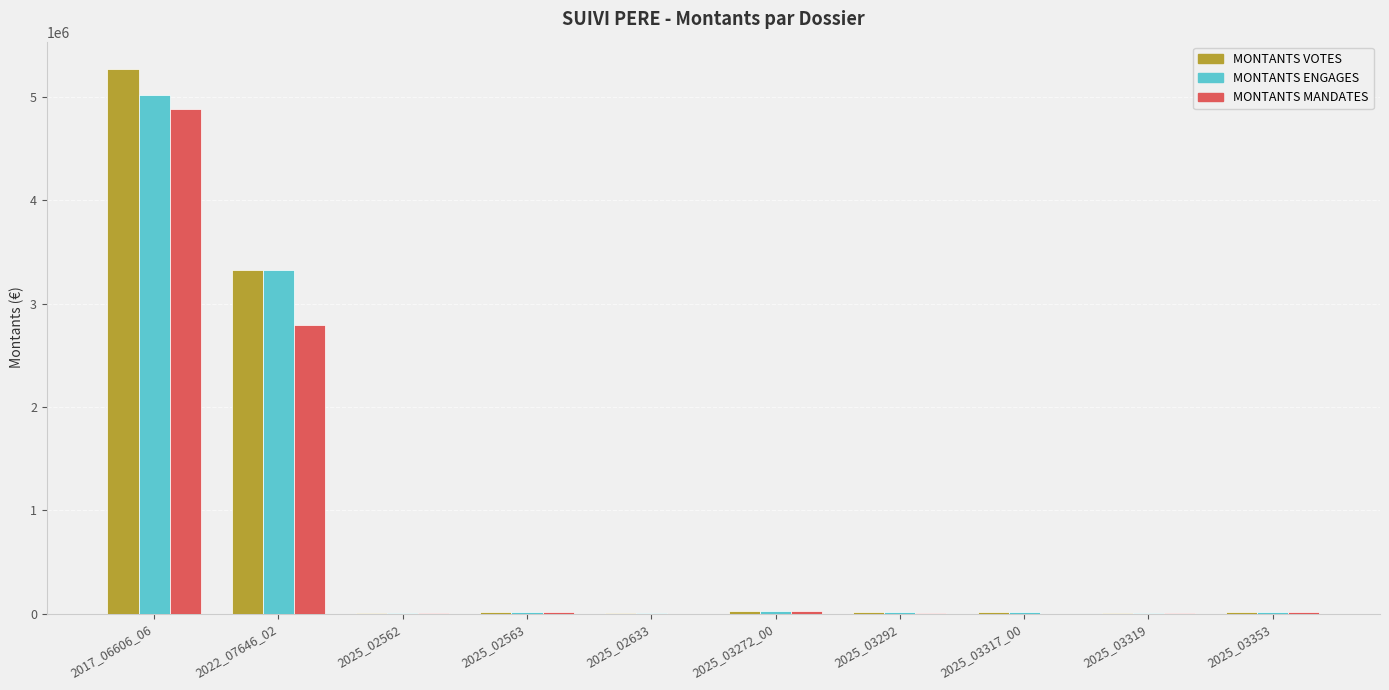

What is the sum of the MONTANTS MANDATES values at 2025_02562 and 2025_03319?

10118.8